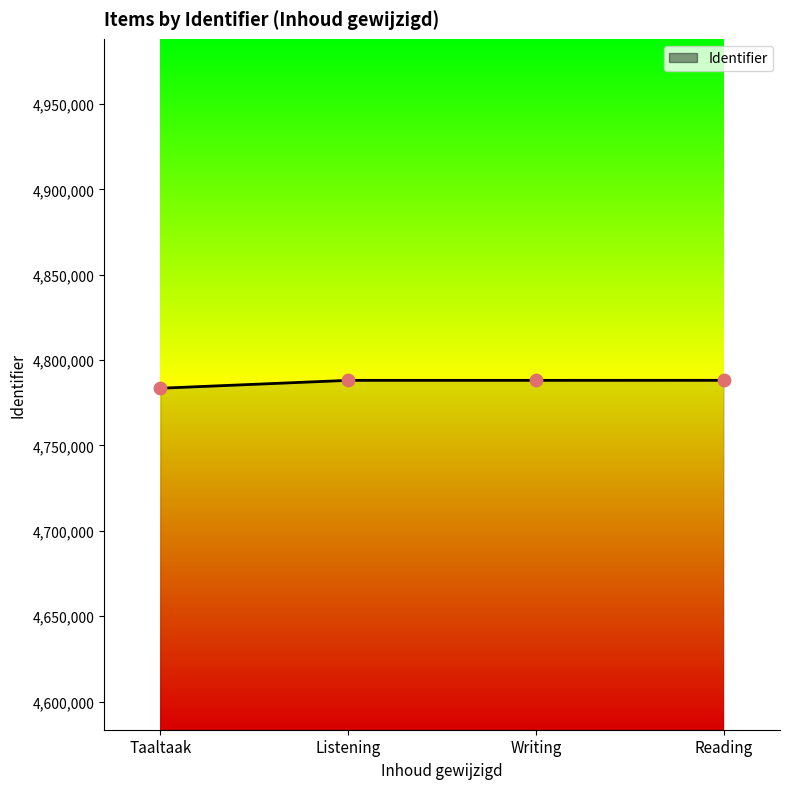

What is the ratio of the value at Writing to the value at Reading?

1.0